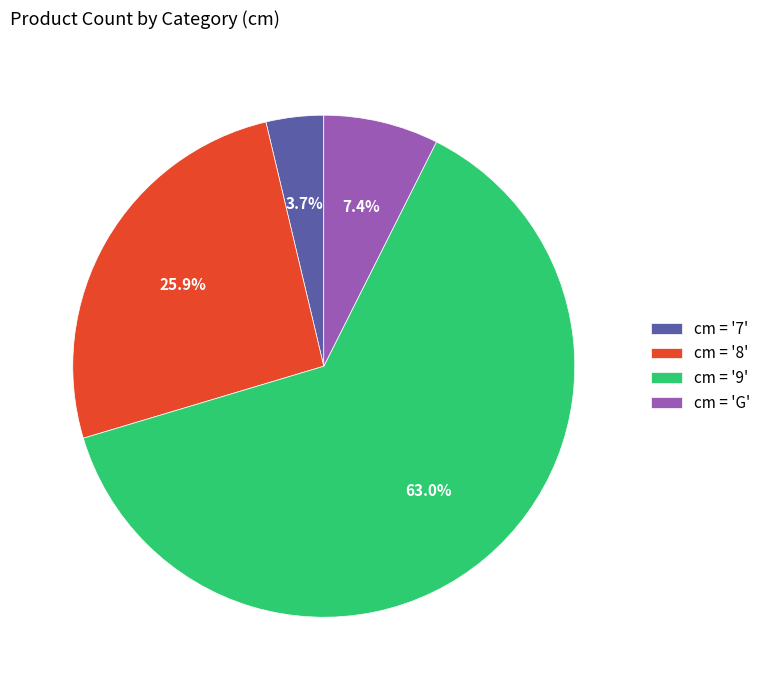

What is the ratio of the value at cm = '7' to the value at cm = 'G'?

0.5